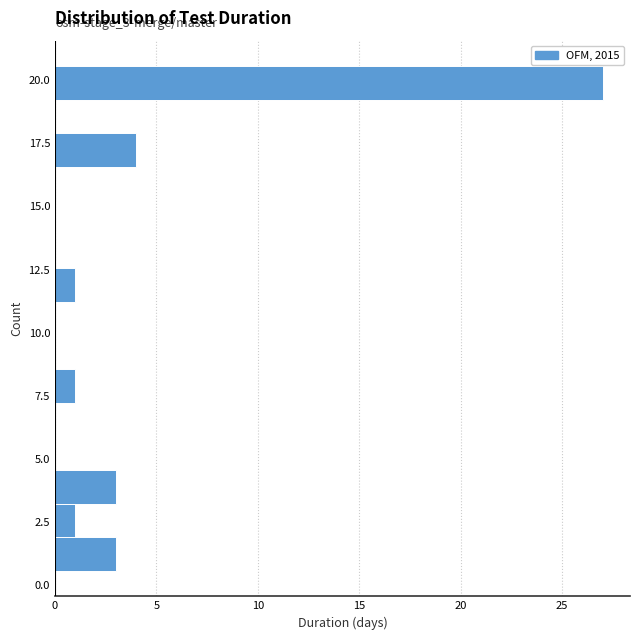

Around what value on the y-axis is the longest bar? Give the approximate position of its centre, as read against the axis.

20.0